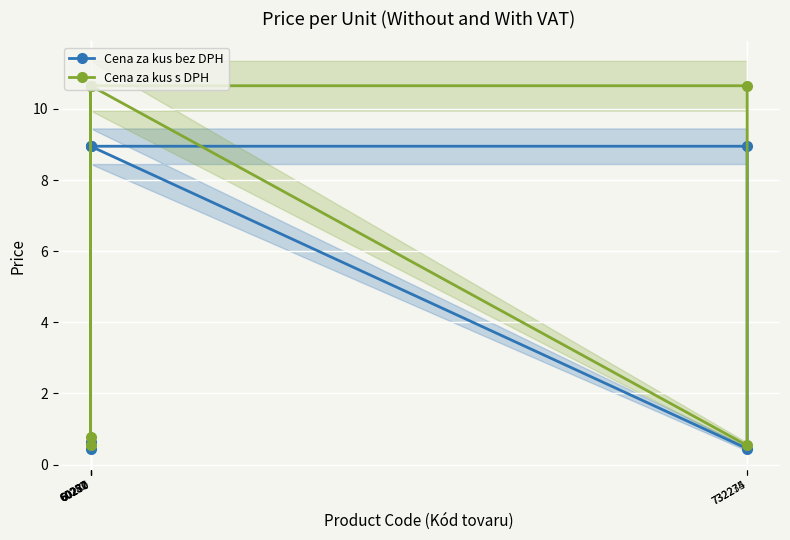

List the labels in order of Cena za kus s DPH value, smallest first.

732234, 60282, 60277, 60280, 60270, 732275, 60257